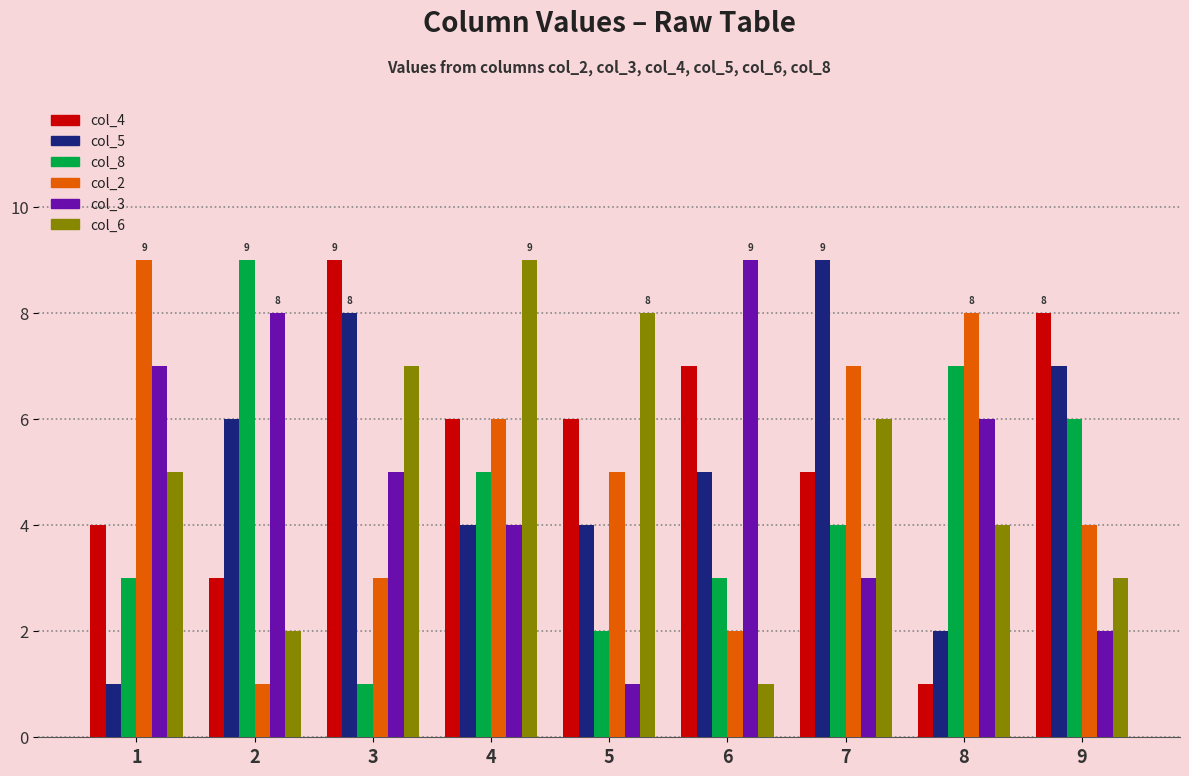

Where does the col_4 series first go above 6?

3